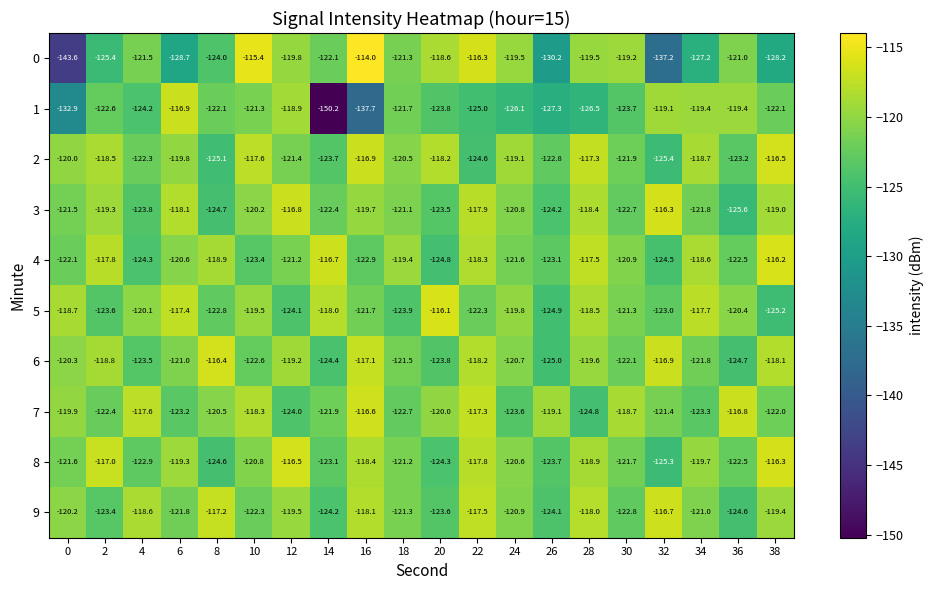

Rank the categories by 4 value from lowest to highest.

20, 32, 4, 10, 26, 16, 36, 0, 24, 12, 30, 6, 18, 8, 34, 22, 2, 28, 14, 38